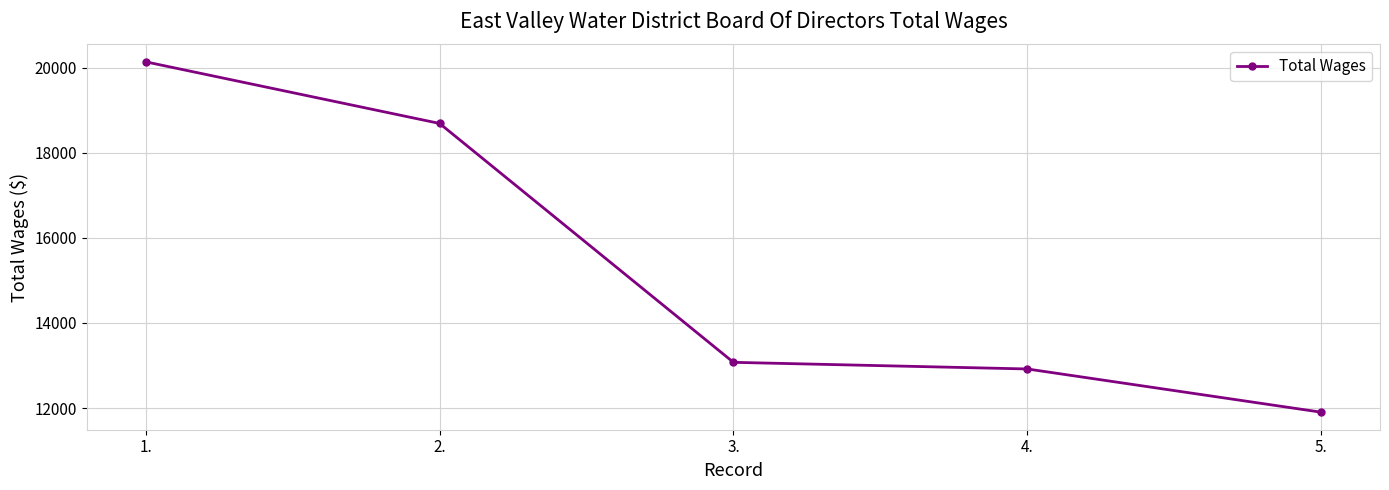

What is the greatest value displayed?

20136